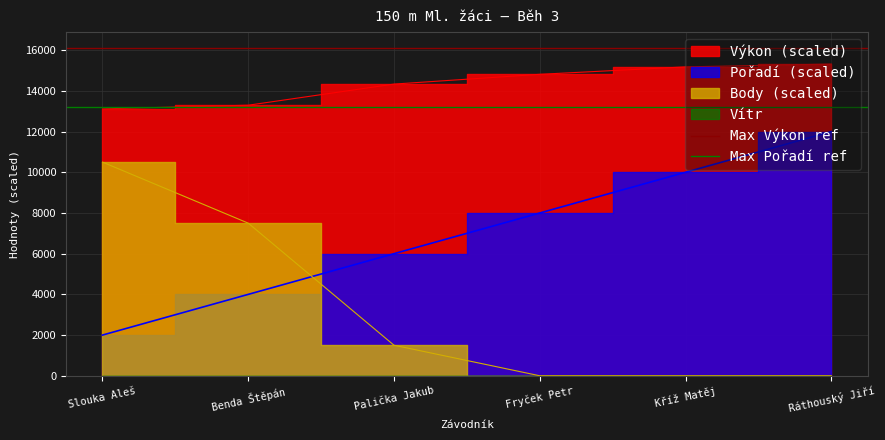

What position from the left is Slouka Aleš?

1